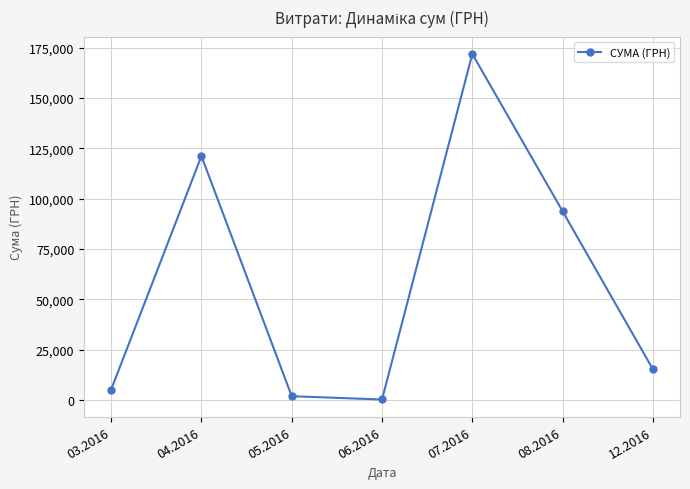

What is the minimum value shown in the chart?

240.0